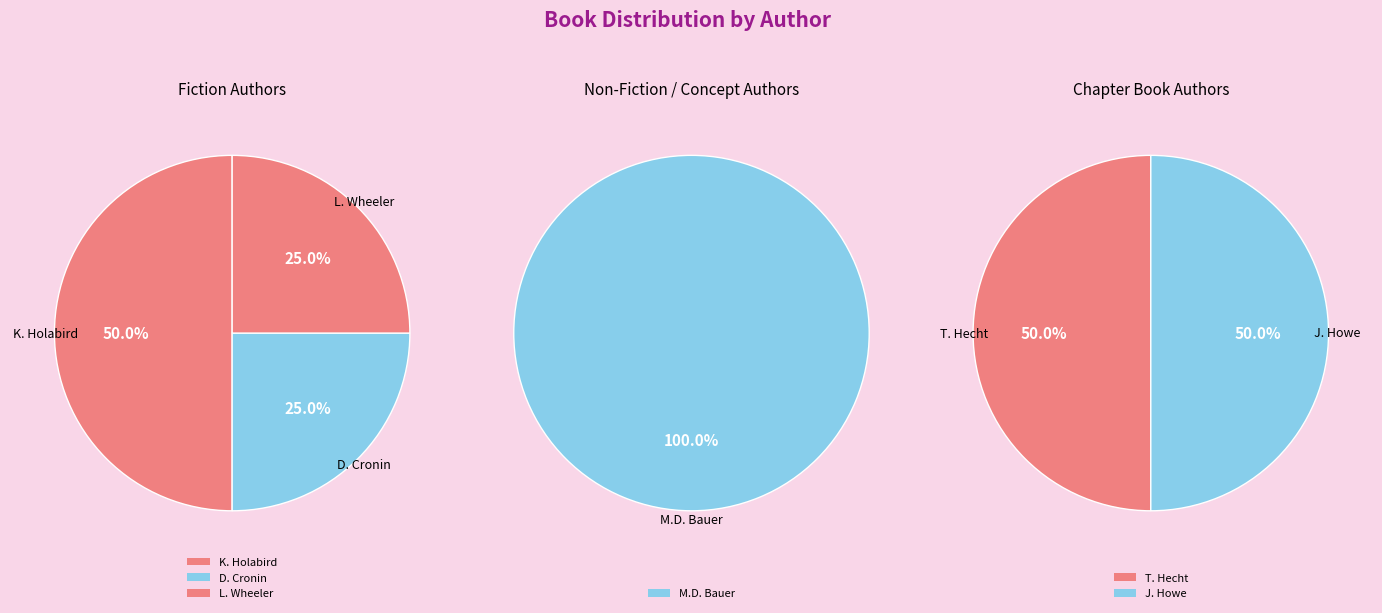

How much of the chart is everything except Katharine Holabird (140127089)?

86.7%